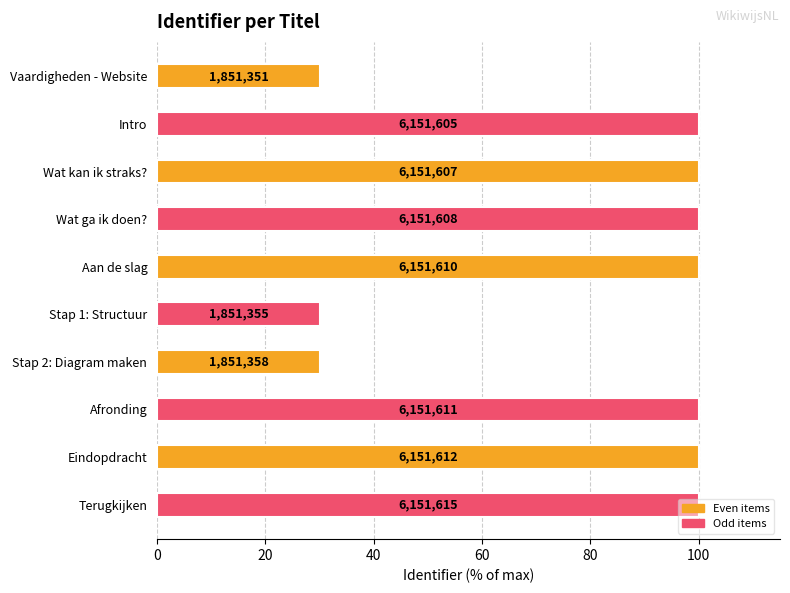

How many bars are there in total?

10